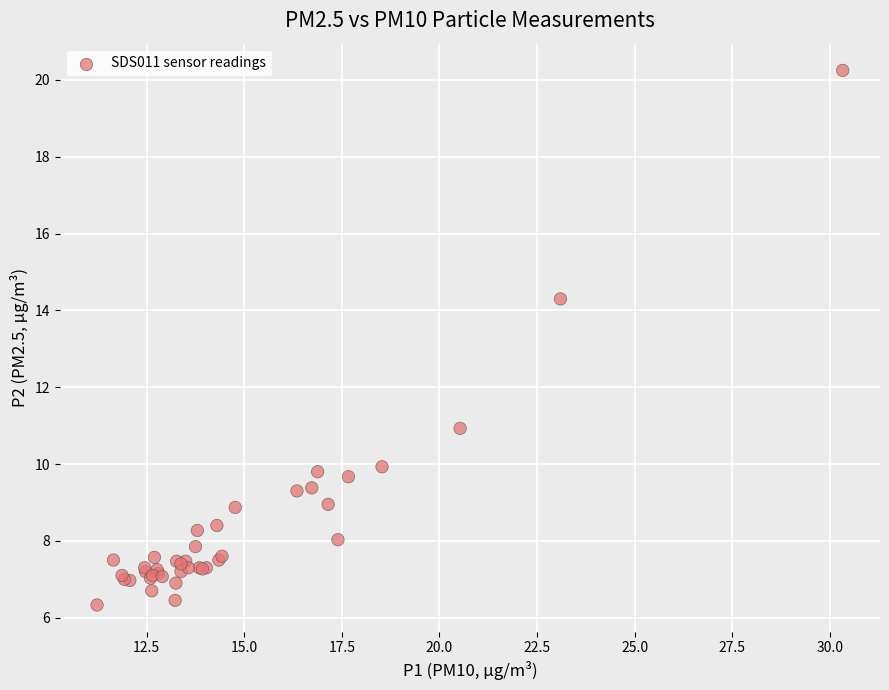

What Y value in the scatter plot is closest to 13?

14.3